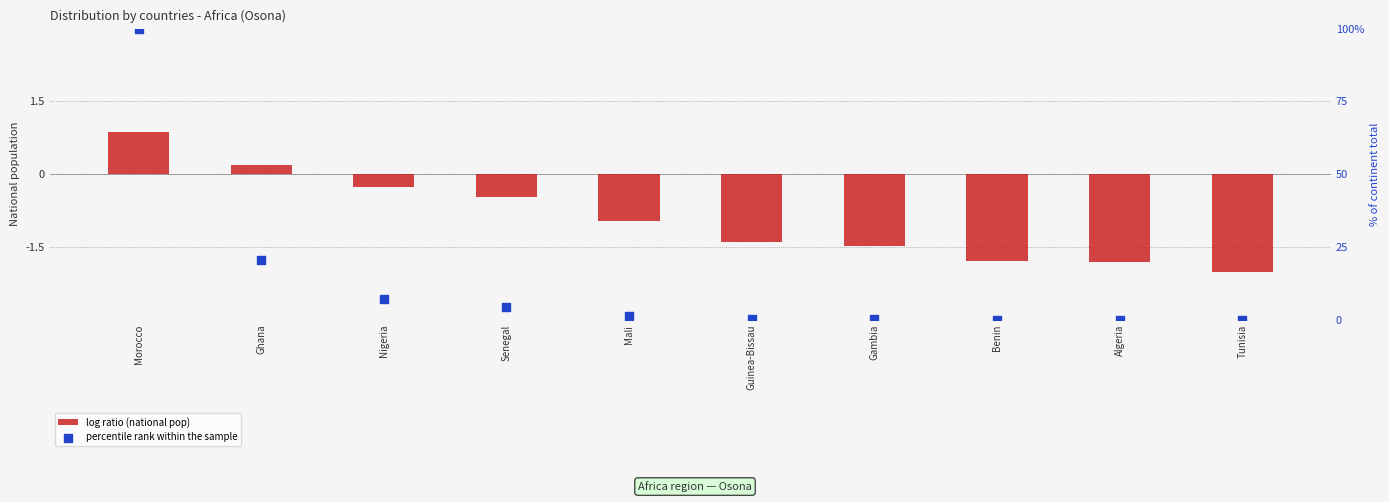

Which series has the widest spread of Y values?

percentile rank within the sample